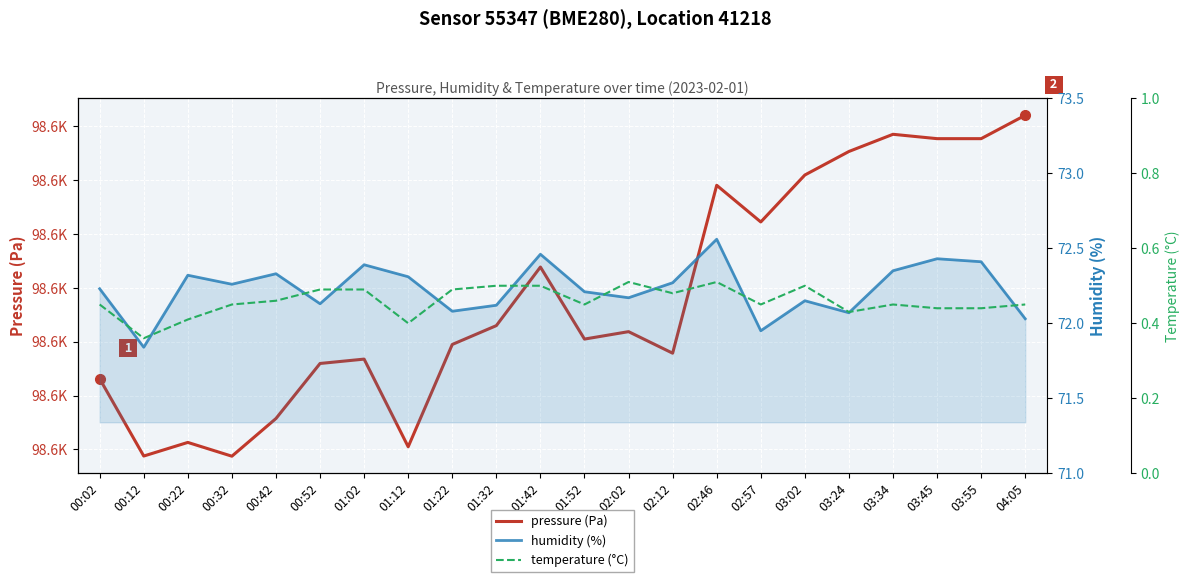

Reading left to right, transcribe all the data shown in this chart.

pressure (Pa): 98593.1	98578.8	98581.3	98578.8	98585.8	98596.0	98596.8	98580.5	98599.5	98603.0	98613.9	98600.5	98601.9	98597.9	98629.1	98622.2	98631.0	98635.3	98638.5	98637.7	98637.7	98642.1
humidity (%): 72.2	71.8	72.3	72.3	72.3	72.1	72.4	72.3	72.1	72.1	72.5	72.2	72.2	72.3	72.6	72.0	72.2	72.1	72.3	72.4	72.4	72.0
temperature (°C): 0.5	0.4	0.4	0.5	0.5	0.5	0.5	0.4	0.5	0.5	0.5	0.5	0.5	0.5	0.5	0.5	0.5	0.4	0.5	0.4	0.4	0.5